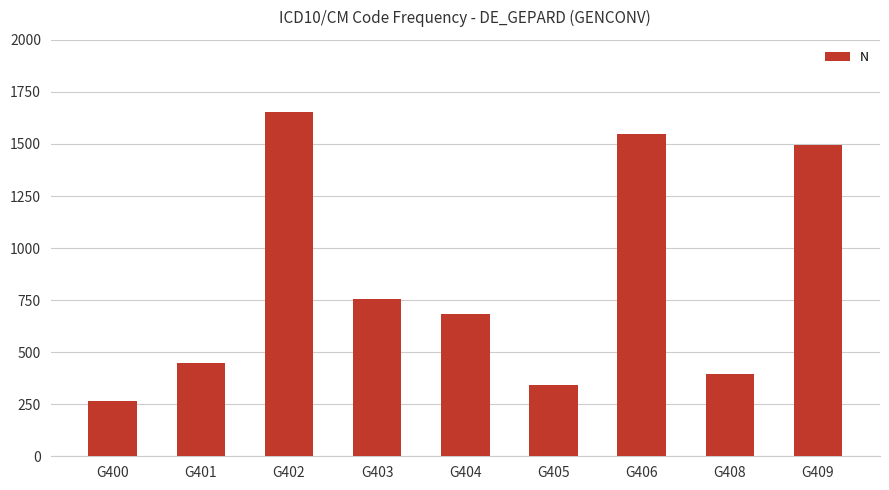

List the labels in order of value, largest first.

G402, G406, G409, G403, G404, G401, G408, G405, G400